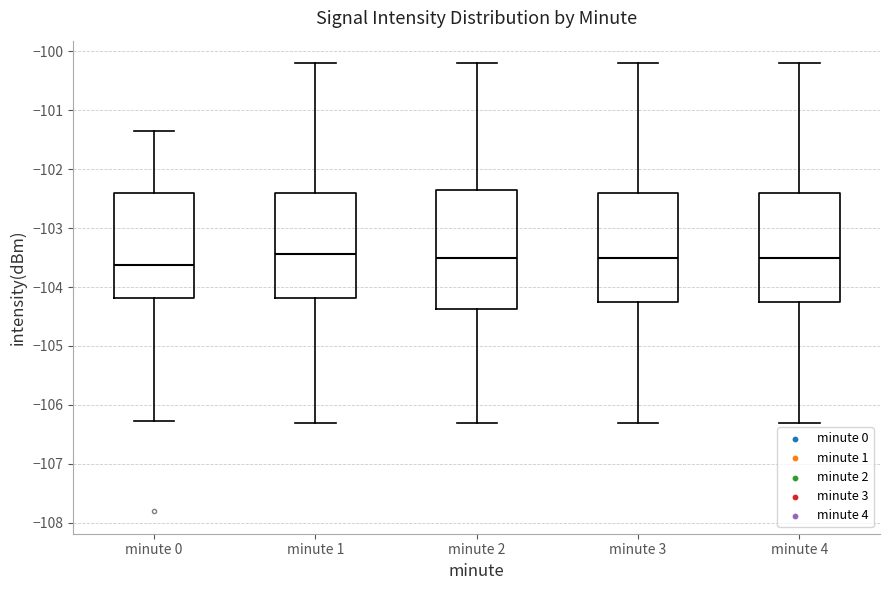

Reading left to right, transcribe this box plot: for each box, give where its median line is, the range the box spans, and where its two whiskers end, as read against the y-axis. The values are not printed on the chart, so give them approximately, as read against the axis.

minute 0: median -103.6, box -104.2 to -102.4, whiskers -106.3 to -101.4
minute 1: median -103.4, box -104.2 to -102.4, whiskers -106.3 to -100.2
minute 2: median -103.5, box -104.4 to -102.3, whiskers -106.3 to -100.2
minute 3: median -103.5, box -104.3 to -102.4, whiskers -106.3 to -100.2
minute 4: median -103.5, box -104.3 to -102.4, whiskers -106.3 to -100.2